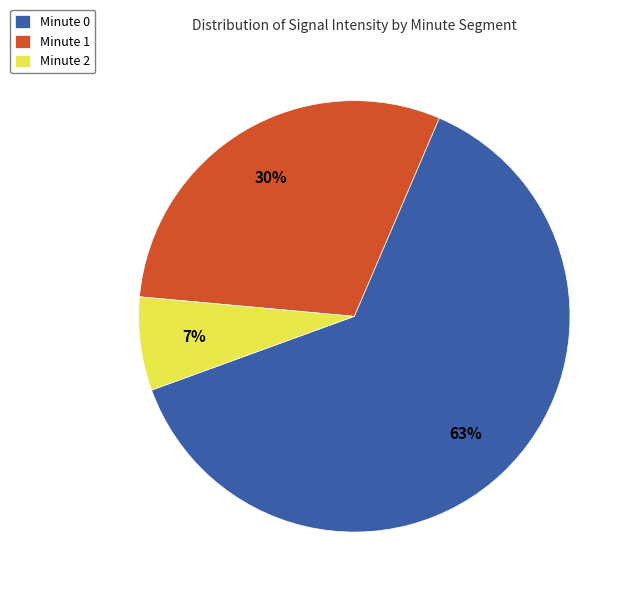

What is the smallest slice in the pie chart?

Minute 2